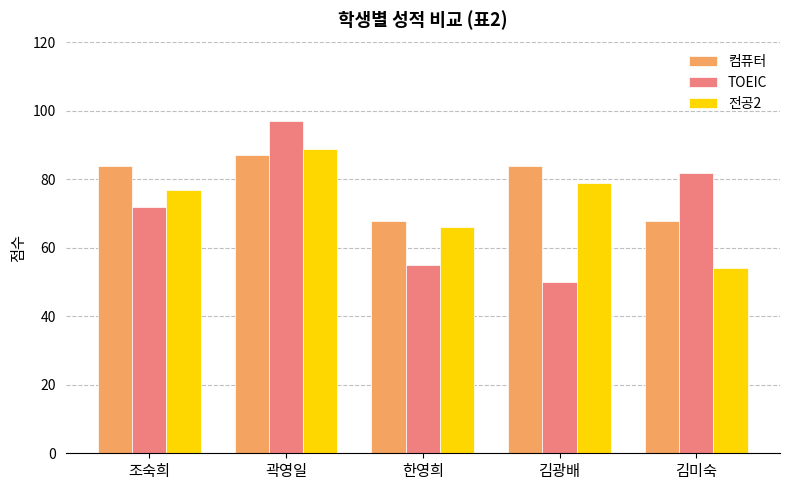

How many TOEIC values are between 55 and 82?

3